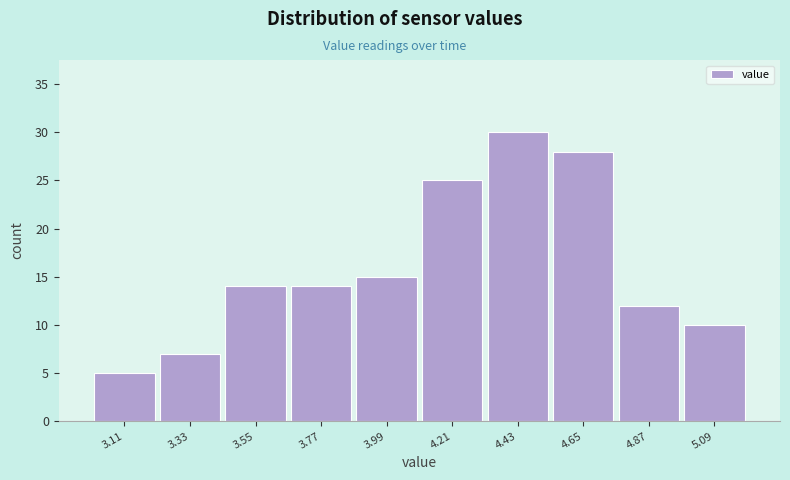

What is the height of the bar covering 4.76 to 4.98 on the x-axis? Neither the bar edges nor the heights are printed on the chart, so give them approximately, as read against the axes.

12